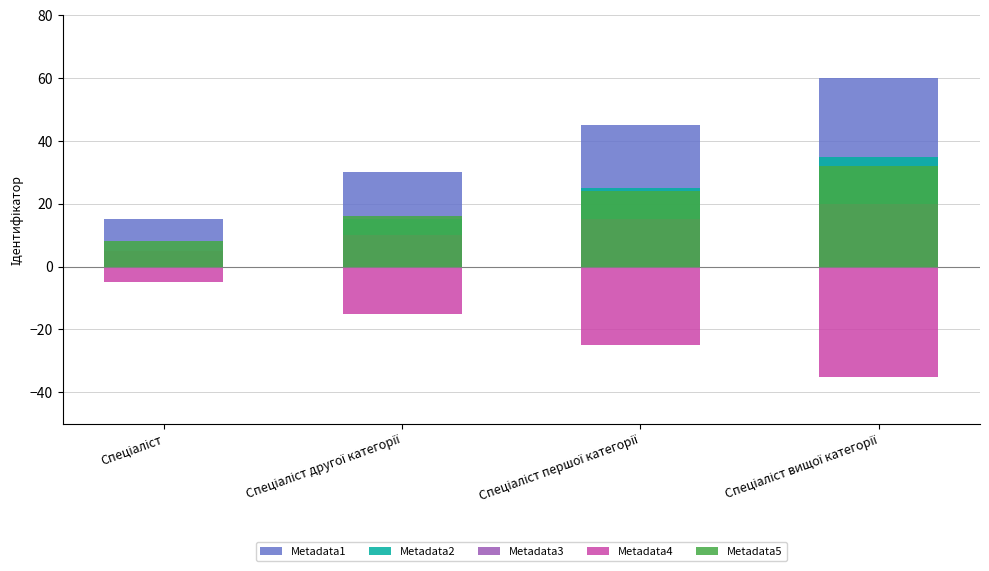

Between Спеціаліст and Спеціаліст другої категорії, which is larger?

Спеціаліст другої категорії